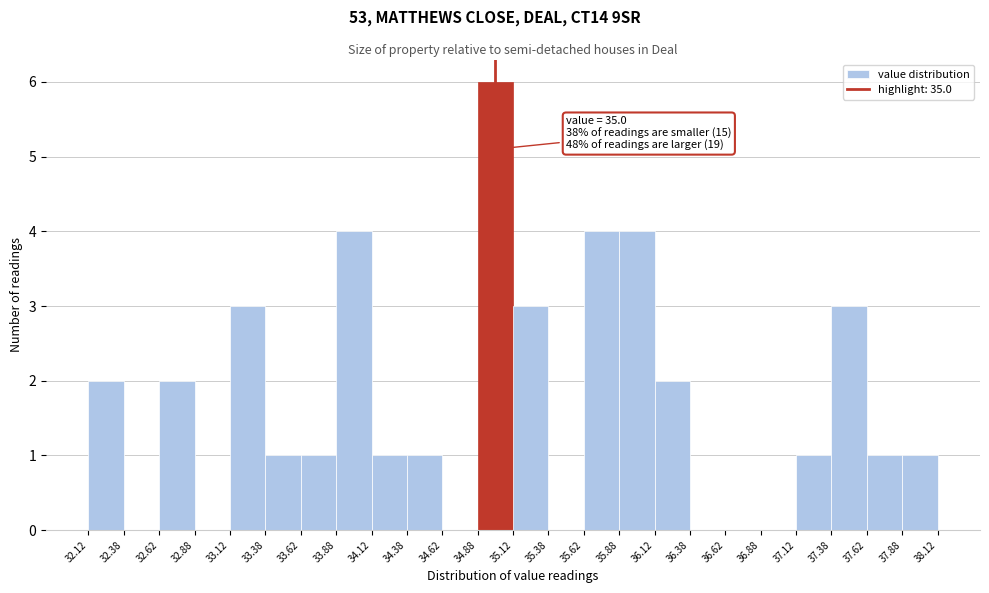

Which range on the x-axis has the tallest bar?

34.88 to 35.12